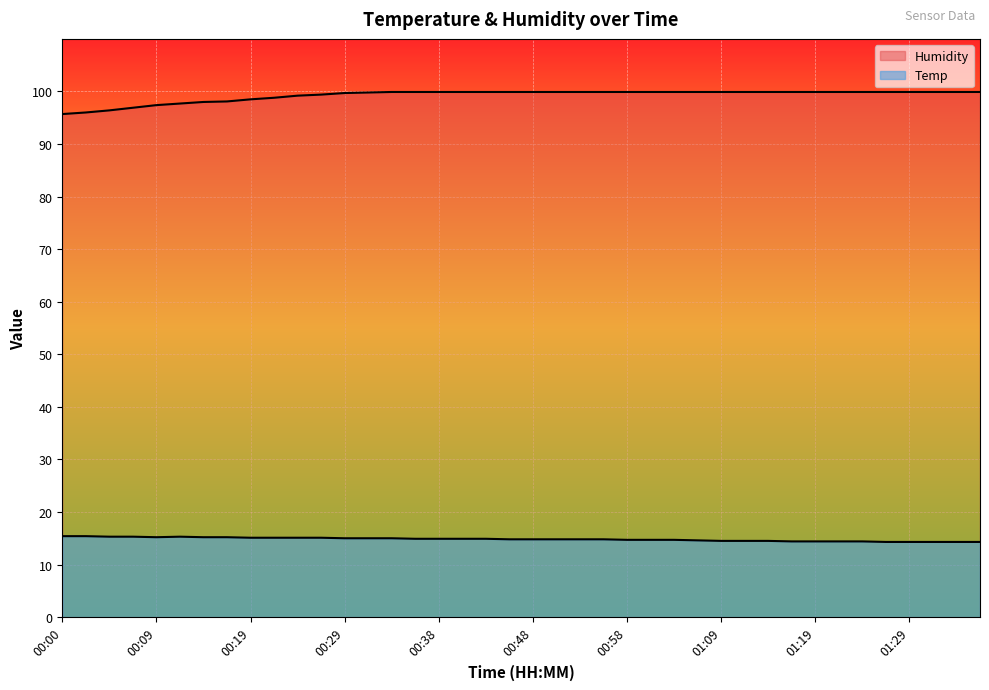

Which series has the largest total across all categories?

Humidity